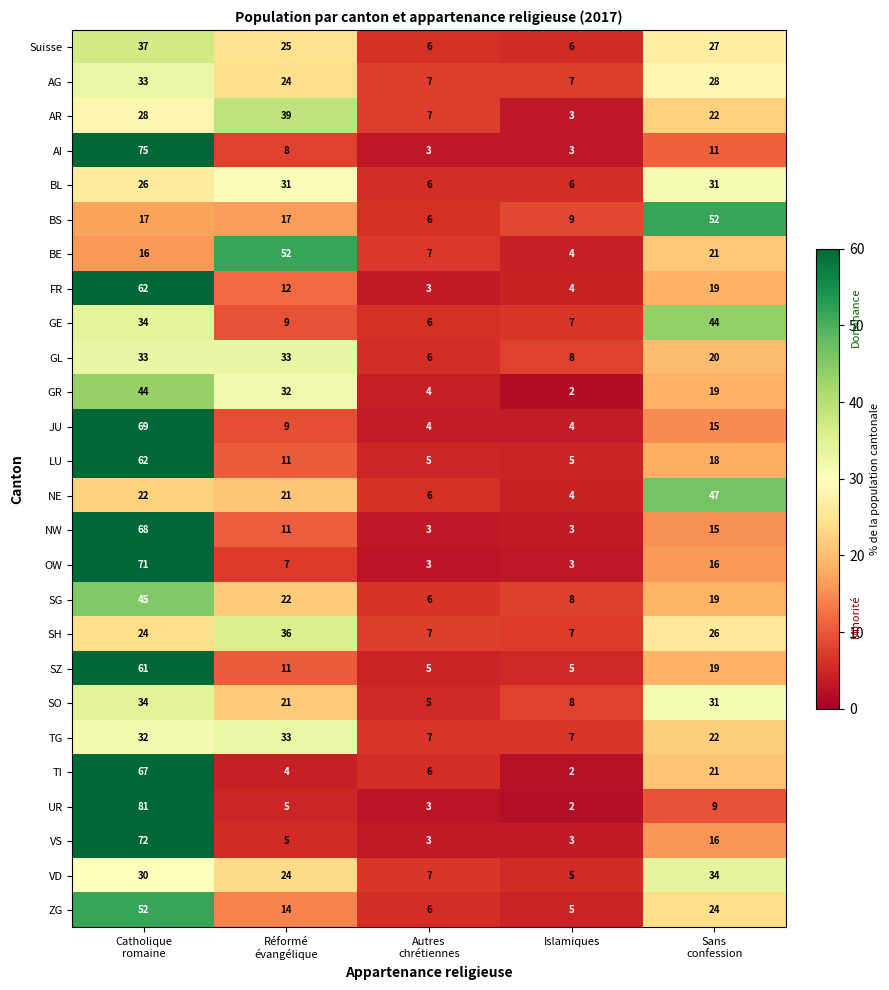

At which category does the chart reach its peak across all series?

Catholique
romaine